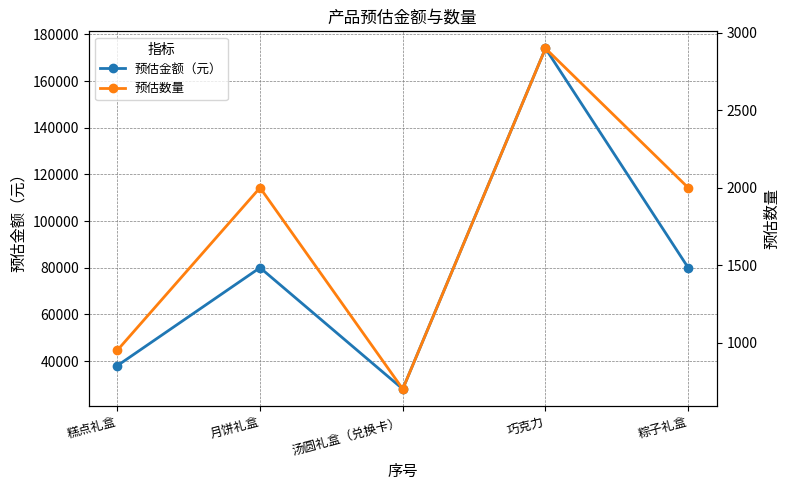

What is the sum of all 预估金额（元） values?

400000